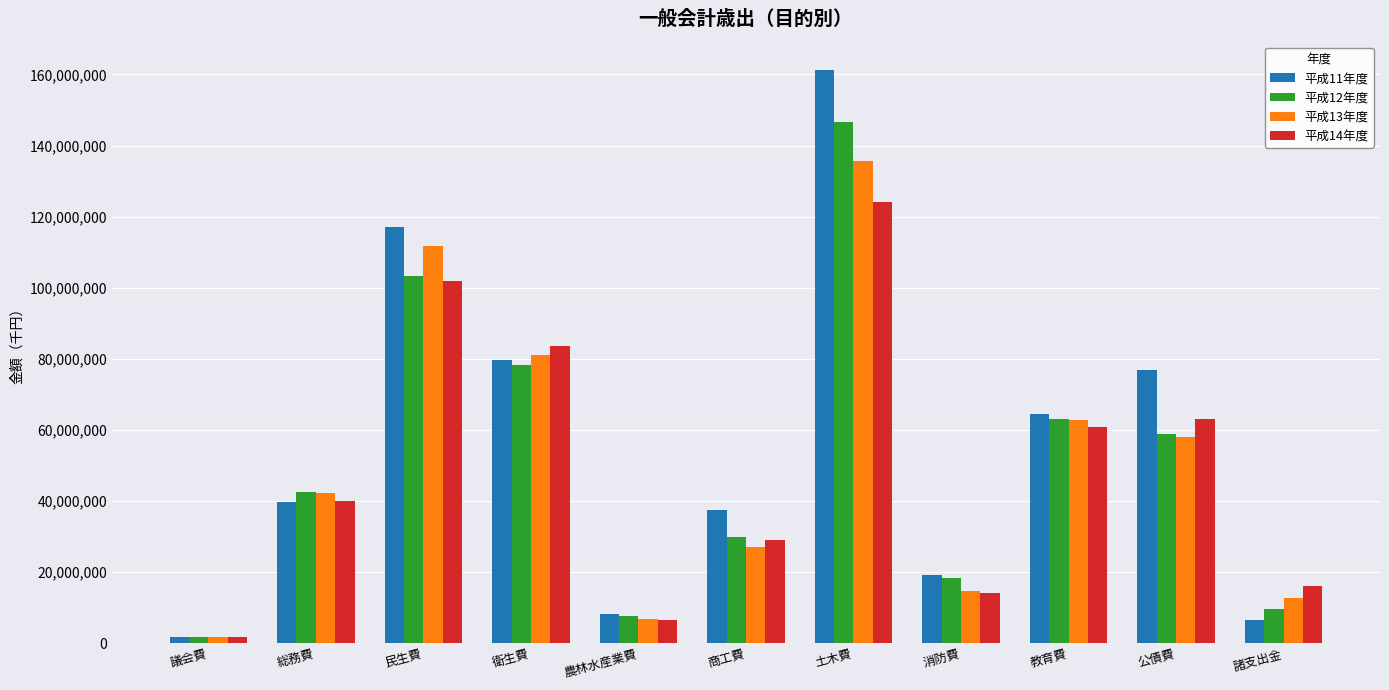

What is the approximate value of 平成11年度 at 土木費, to the nearest 50?

161162950